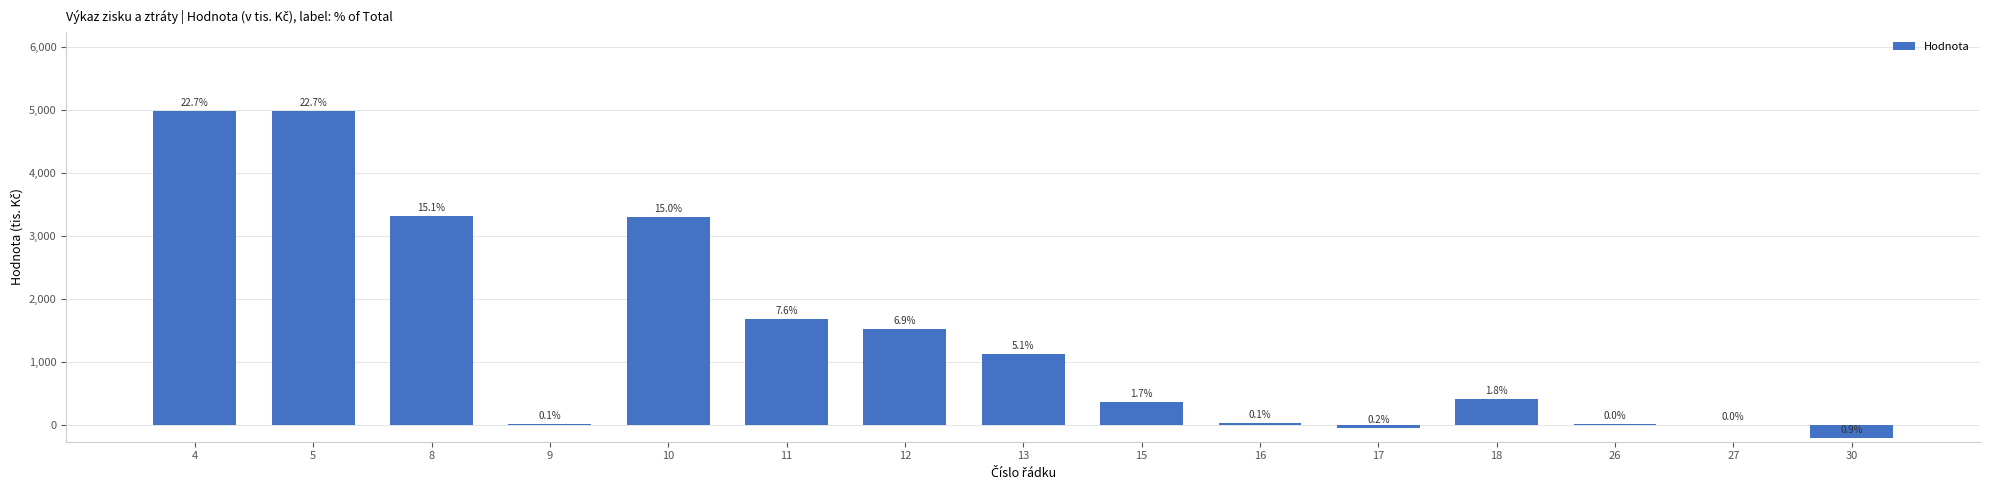

Rank the categories by value from highest to lowest.

4, 5, 8, 10, 11, 12, 13, 18, 15, 16, 9, 26, 27, 17, 30